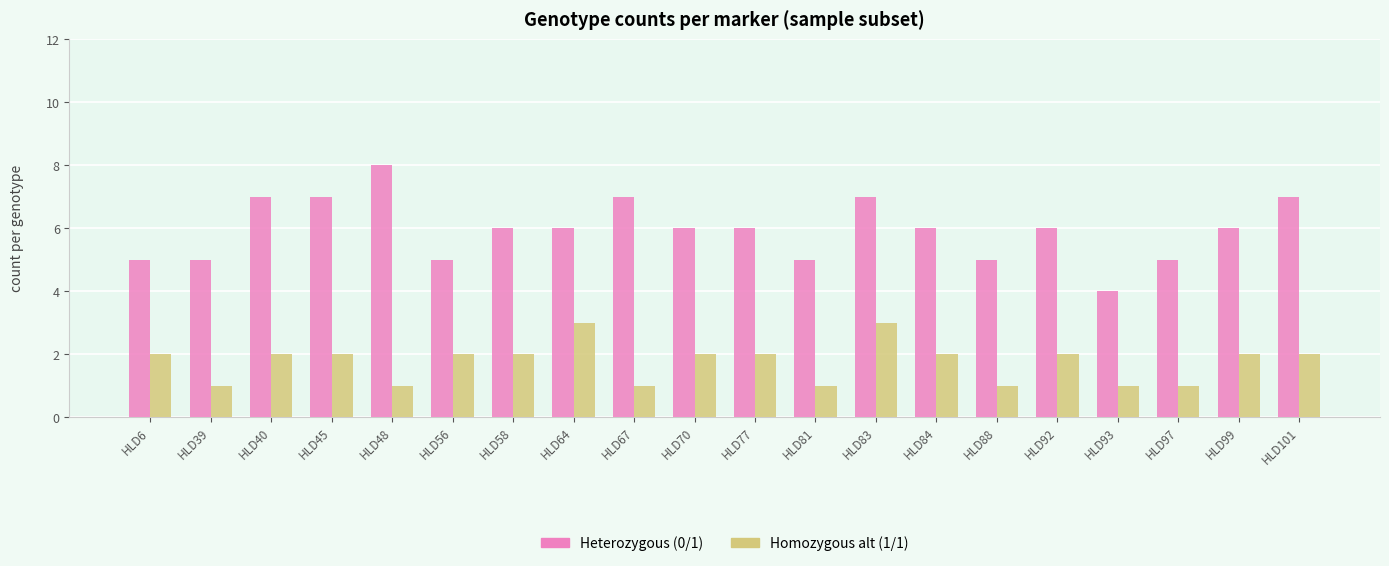

At HLD93, list the series in order from largest to smallest.

Heterozygous (0/1), Homozygous alt (1/1)